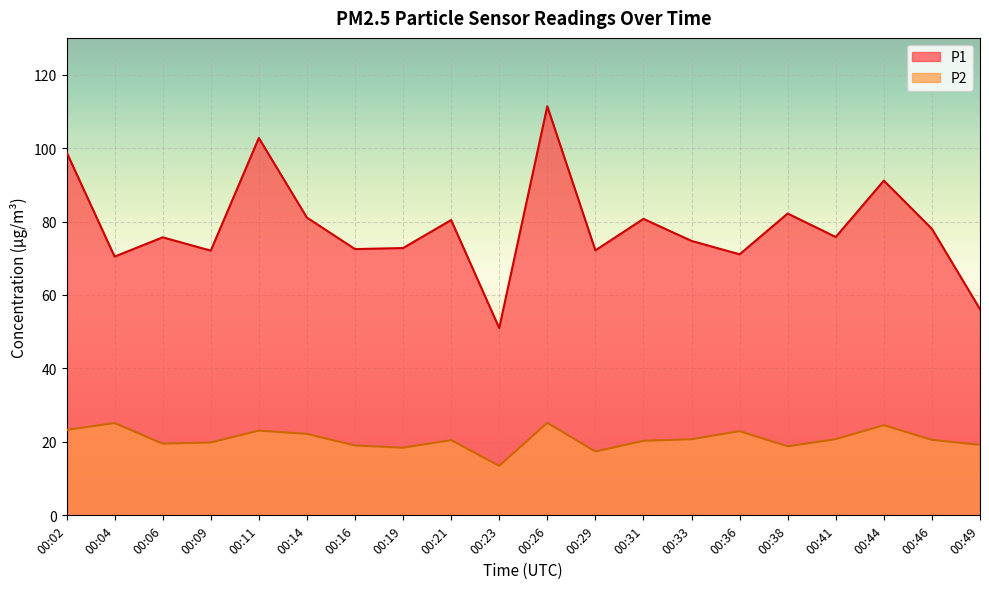

Which series has the widest spread of values?

P1